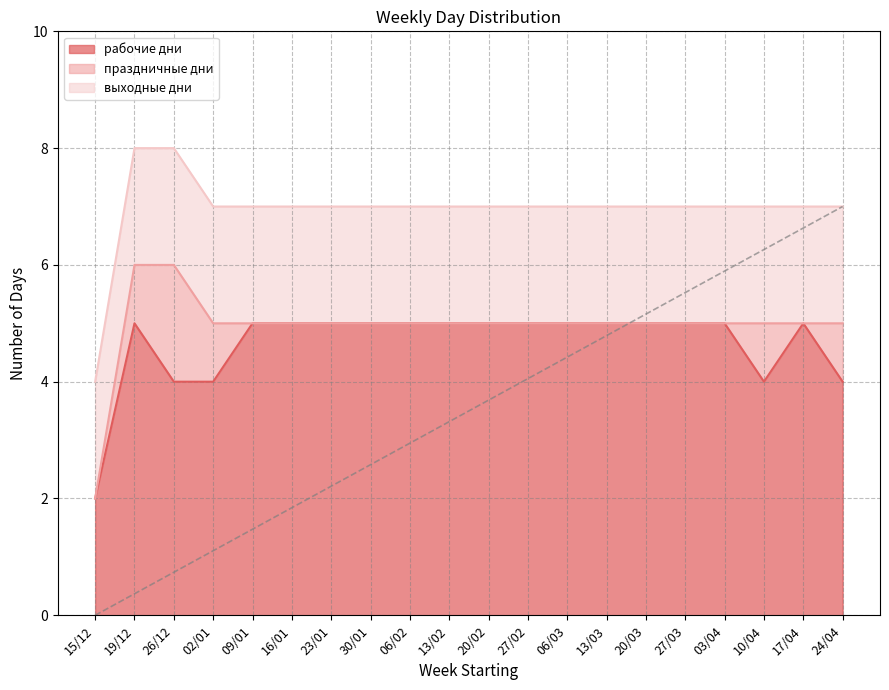

Reading right to left, list all the values displayed in this chart.

рабочие дни: 4	5	4	5	5	5	5	5	5	5	5	5	5	5	5	5	4	4	5	2
праздничные дни: 1	0	1	0	0	0	0	0	0	0	0	0	0	0	0	0	1	2	1	0
выходные дни: 2	2	2	2	2	2	2	2	2	2	2	2	2	2	2	2	2	2	2	2